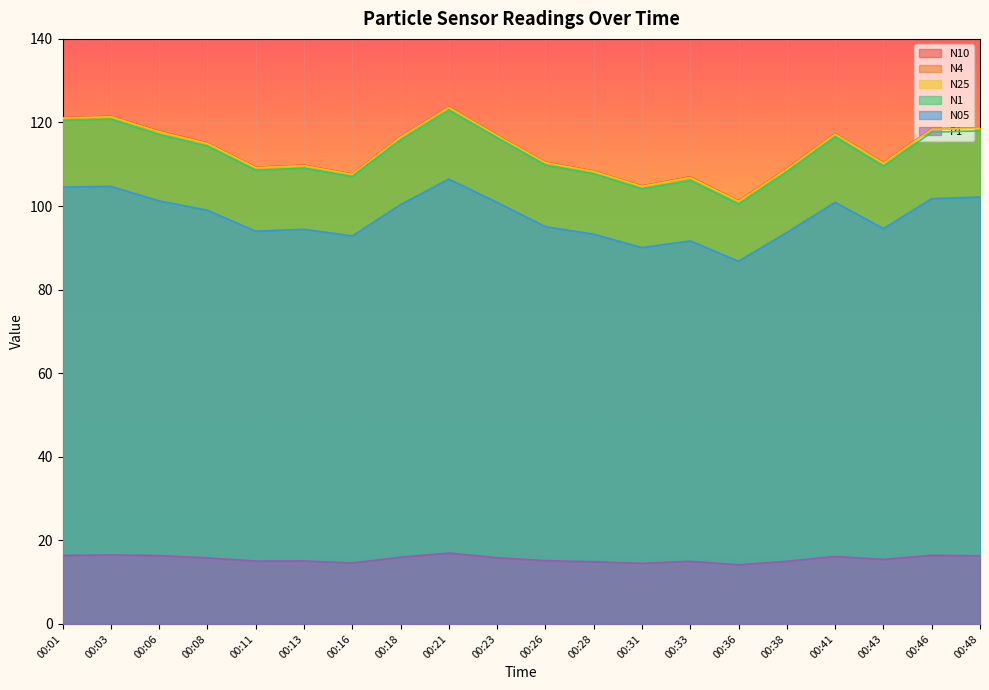

At which category does N25 reach its first local valley?

00:11